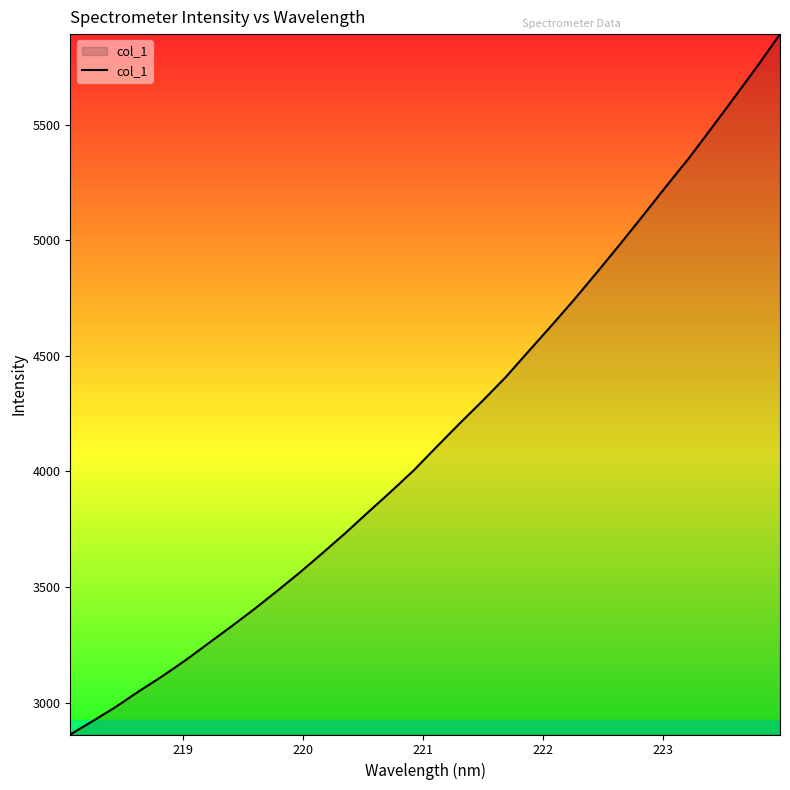

What is the difference between the maximum and minimum values?

3028.1